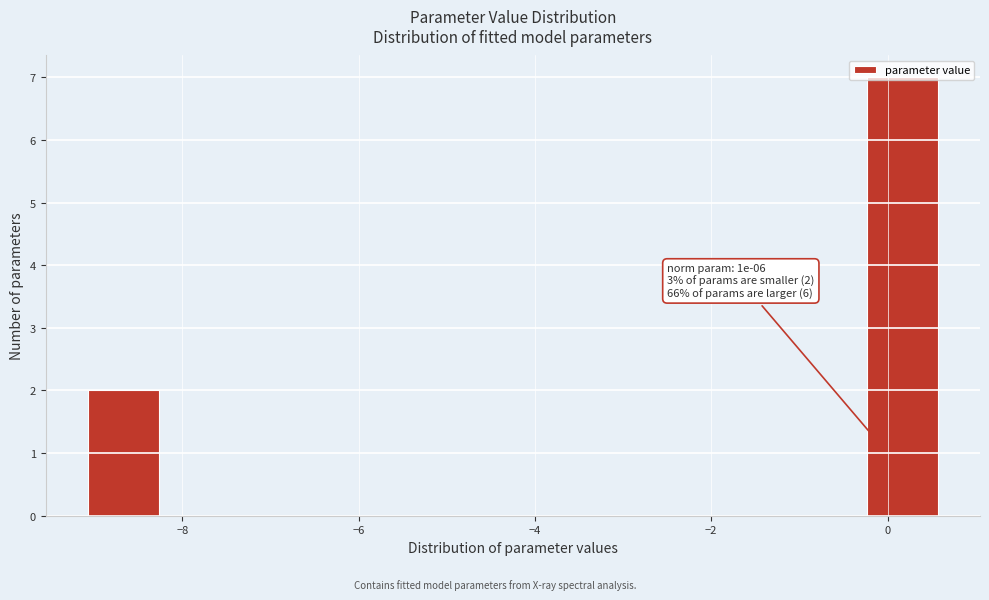

Over which range of the x-axis is the bar tallest?

-0.2 to 0.6